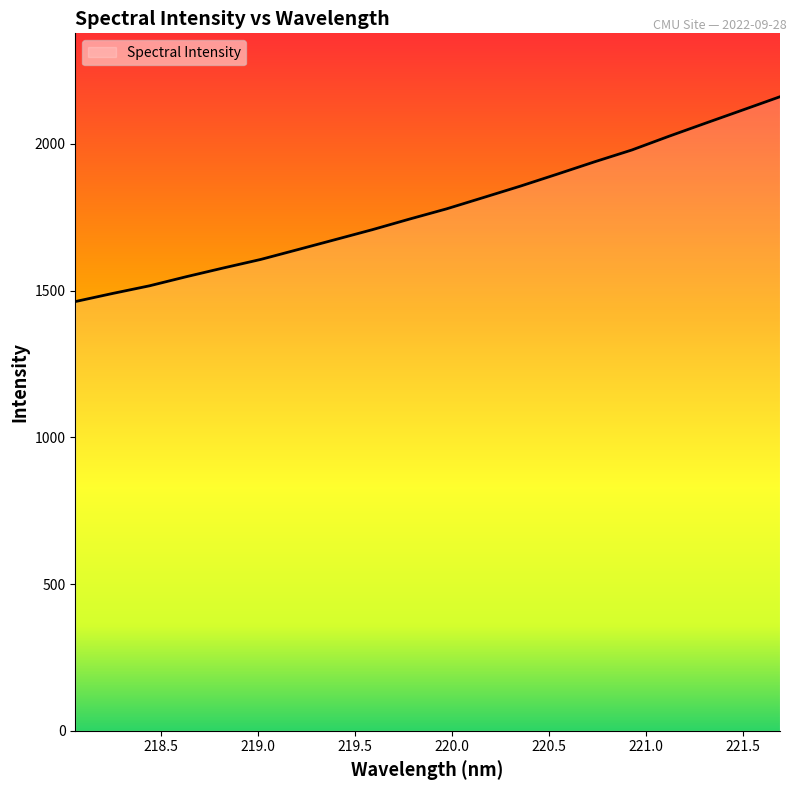

What is the sum of all values?

35609.3